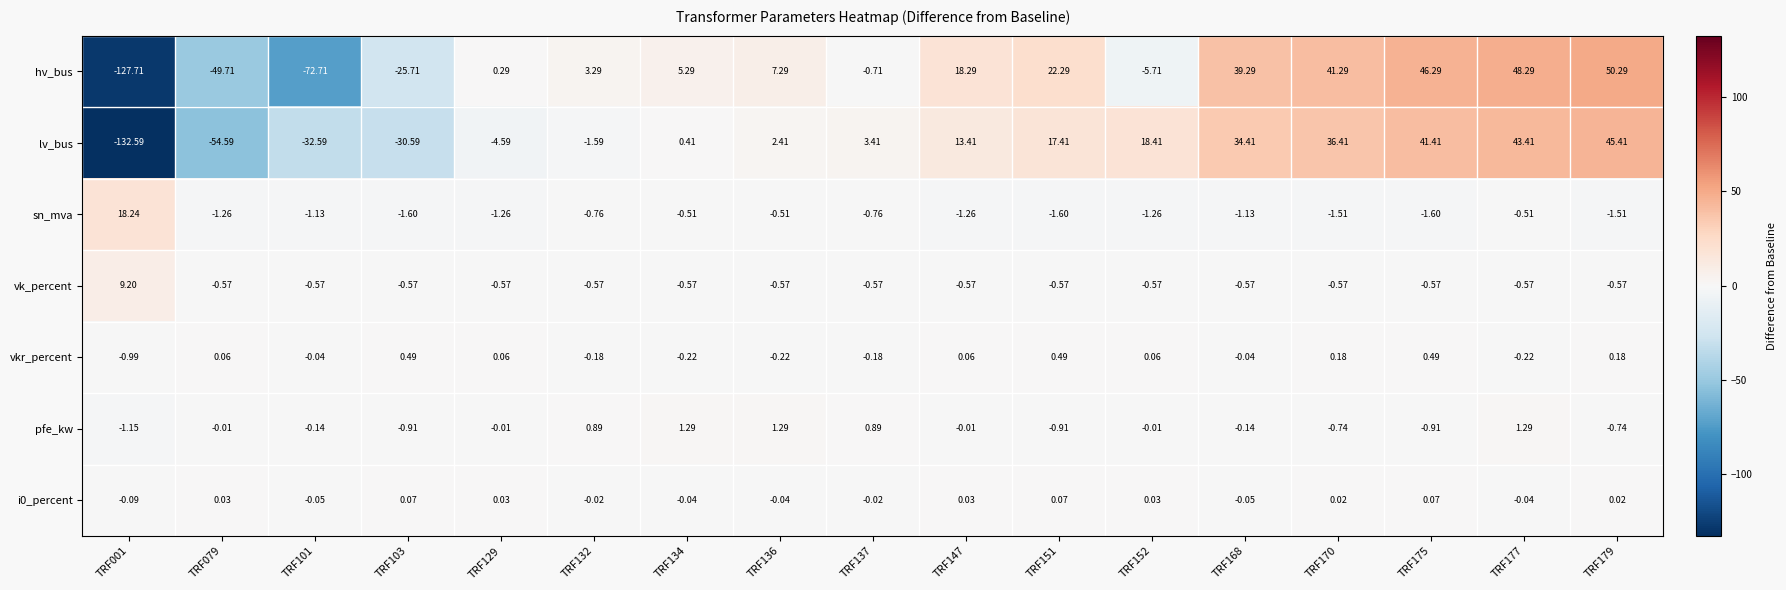

At which category does the chart reach its peak across all series?

TRF179